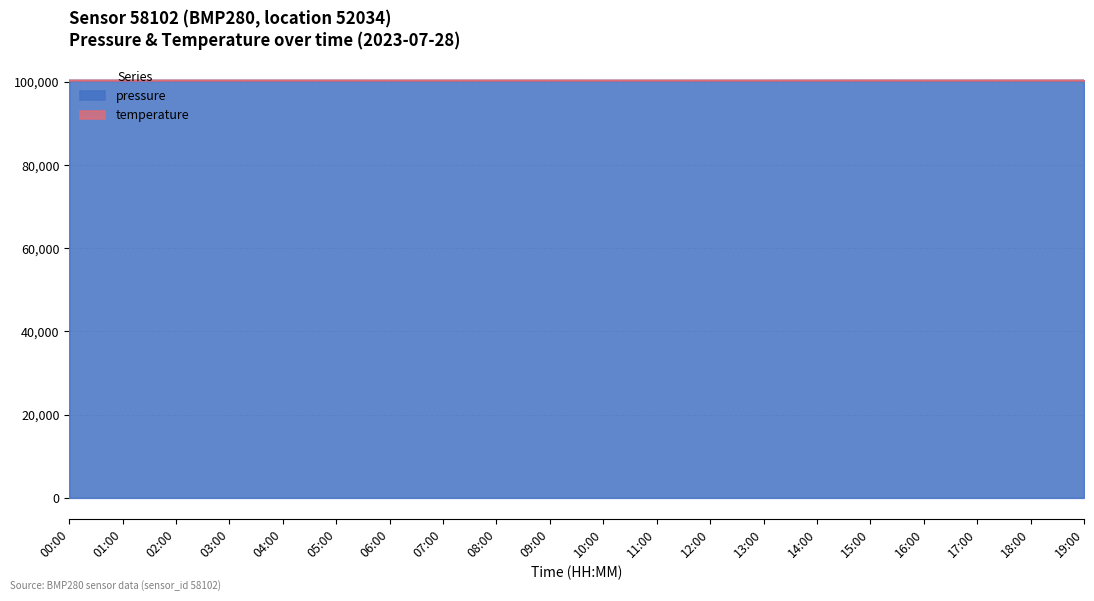

Which category has the highest value across all series?

18:00